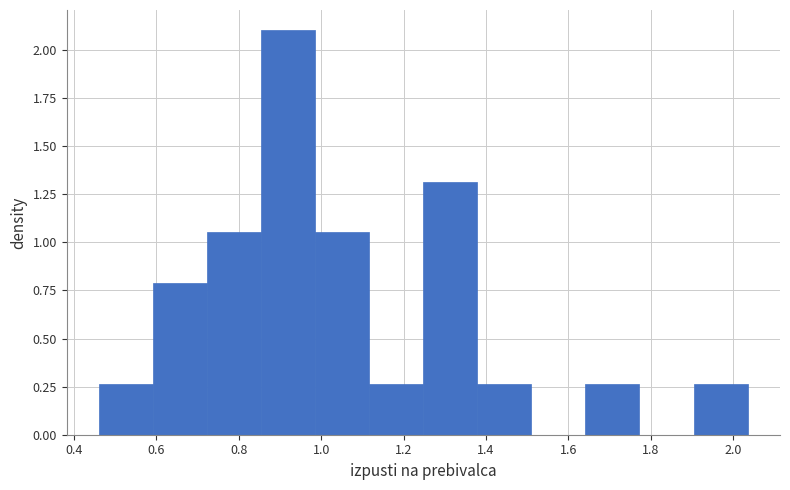

Which range on the x-axis has the tallest bar?

0.86 to 0.98